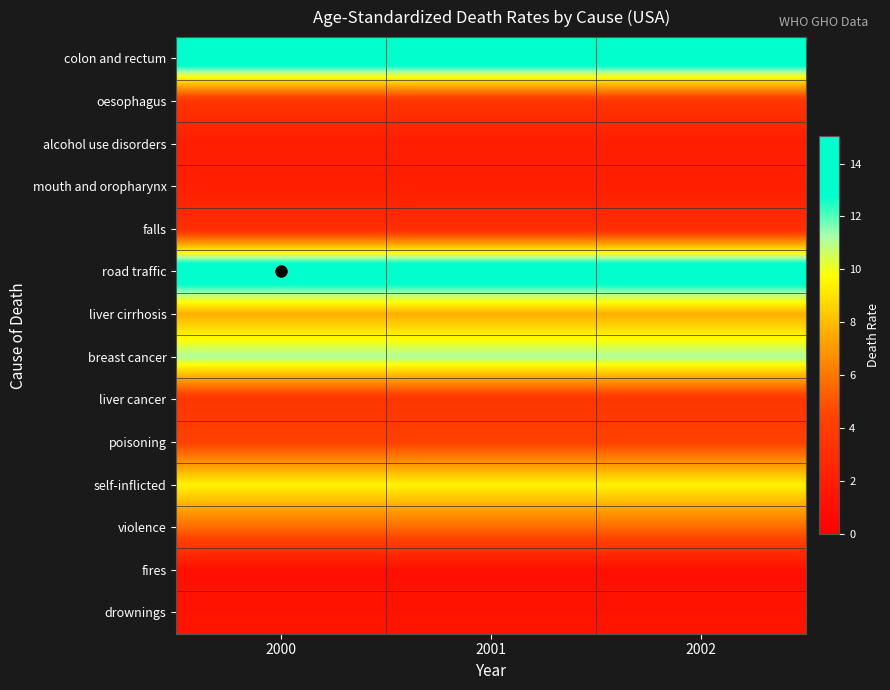

What is the minimum value shown in the chart?

1.1